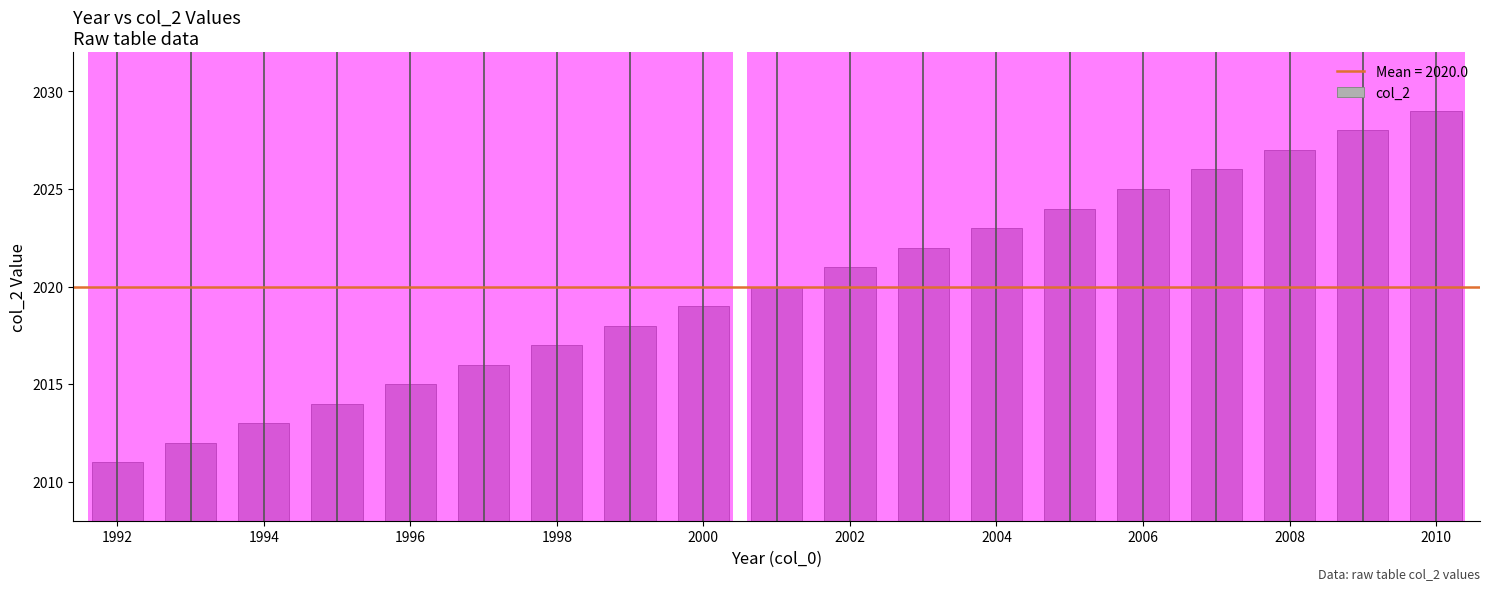

What is the value of the 16th bar from the left?

2026